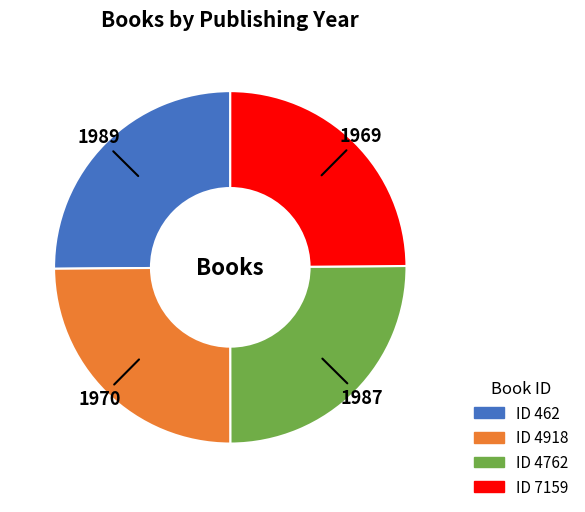

How many slices are in this pie chart?

4